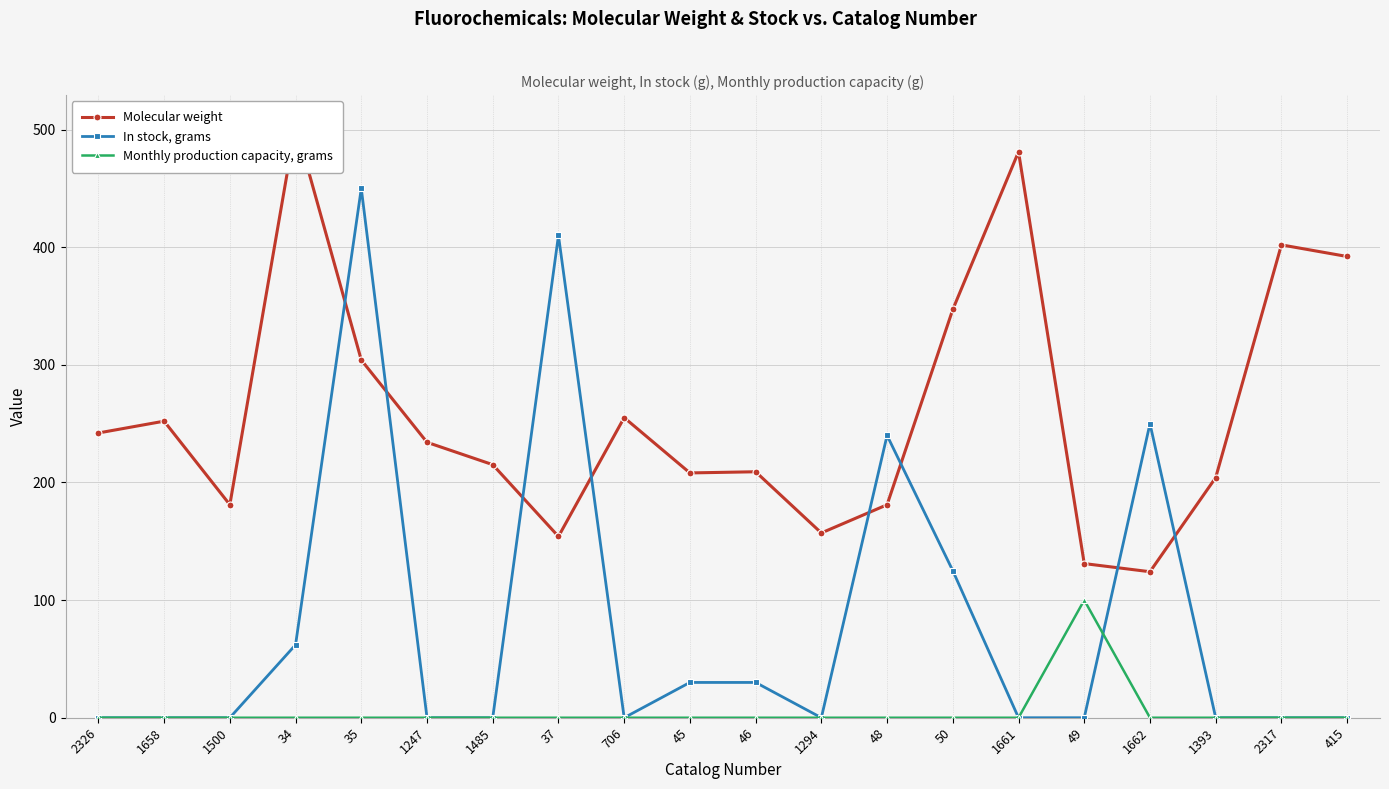

Rank the series by their maximum value, from highest to lowest.

Molecular weight, In stock, grams, Monthly production capacity, grams